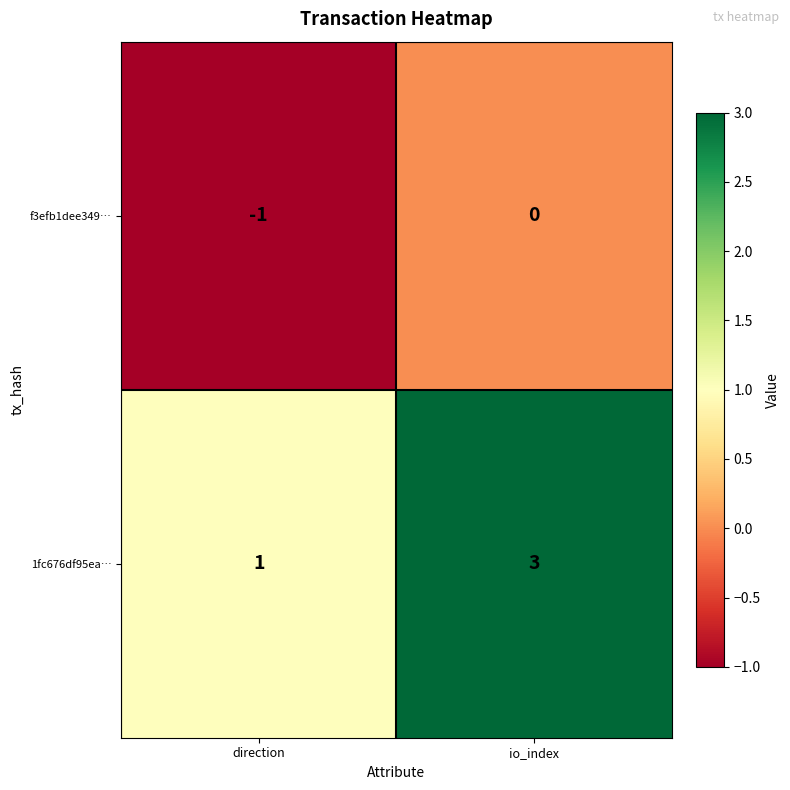

What is the sum of all 1fc676df95ea… values?

4